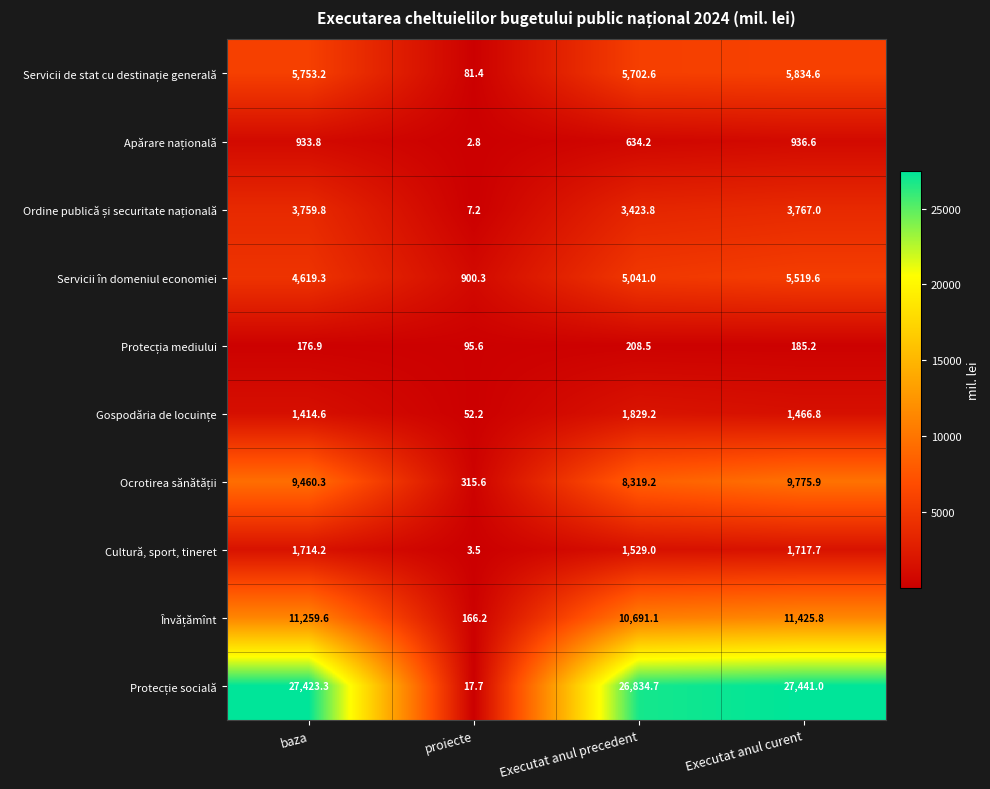

What is the difference between the maximum and minimum values in the Servicii în domeniul economiei series?

4619.3